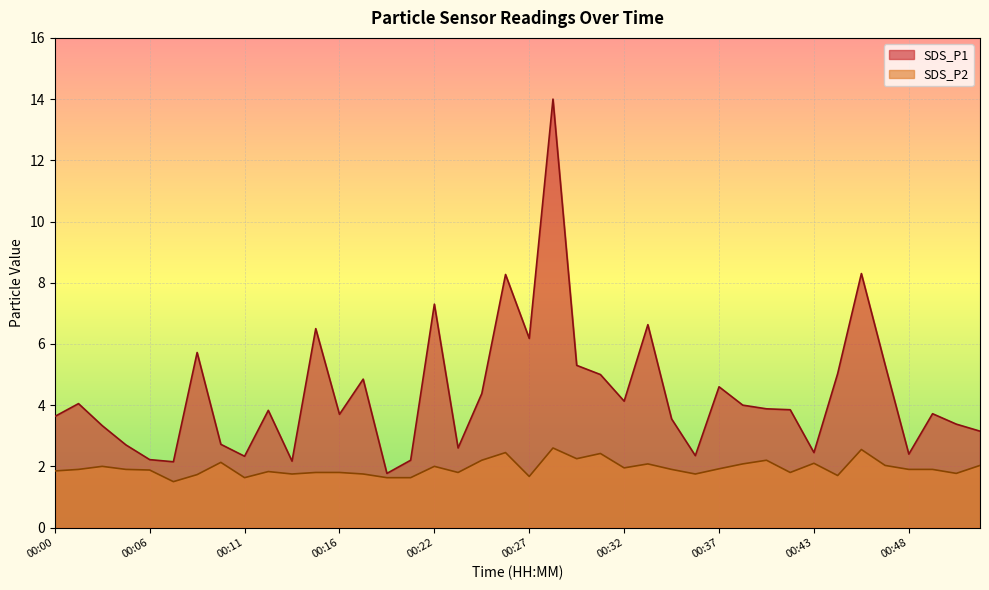

List the series in order of their peak value, highest first.

SDS_P1, SDS_P2